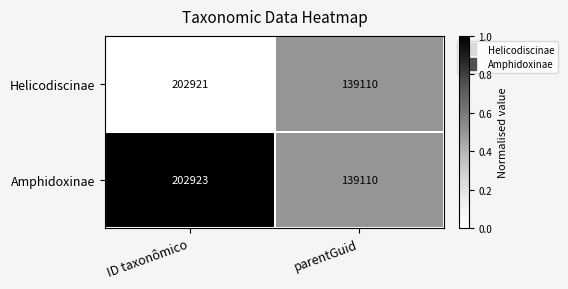

Which series has the largest range (max minus min)?

Amphidoxinae